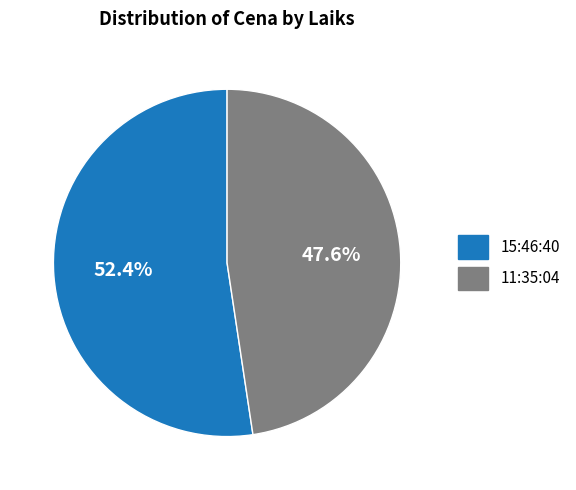

Does any single category account for the majority?

Yes